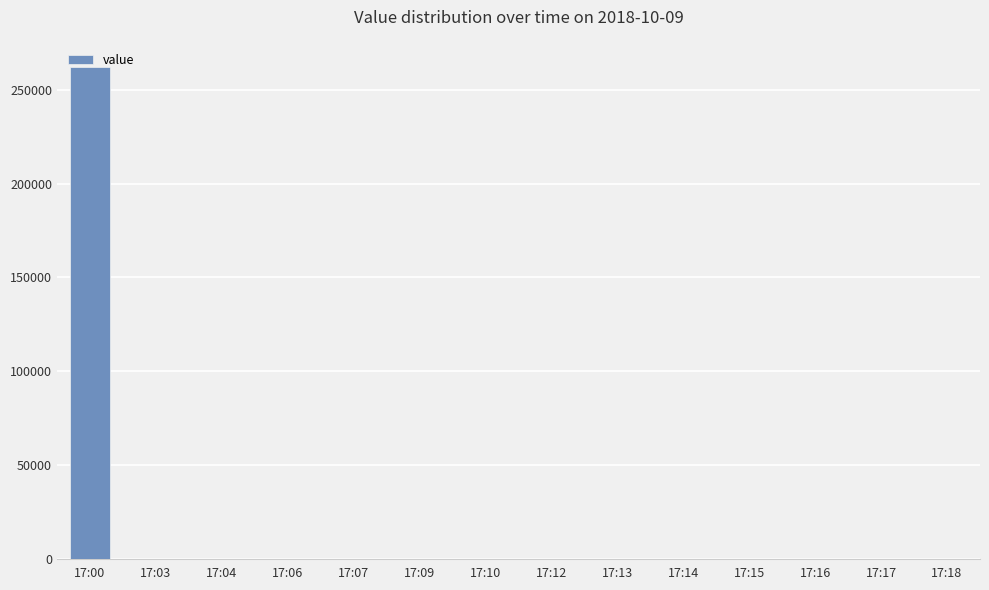

What is the sum of all values?

262648